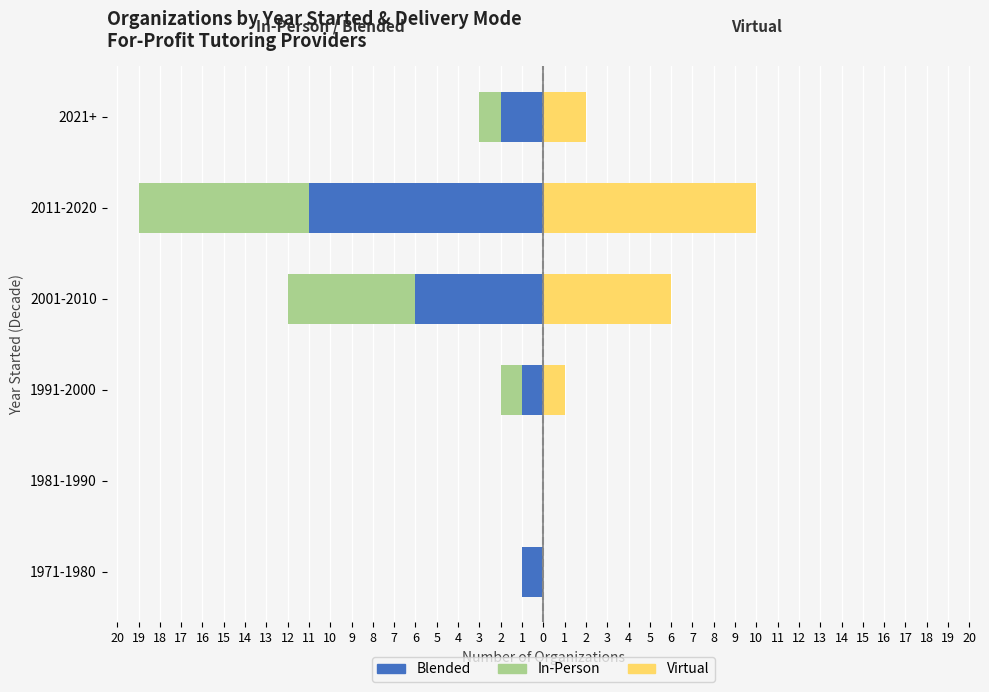

Between 1971-1980 and 1981-1990, which series saw the biggest shift?

Blended